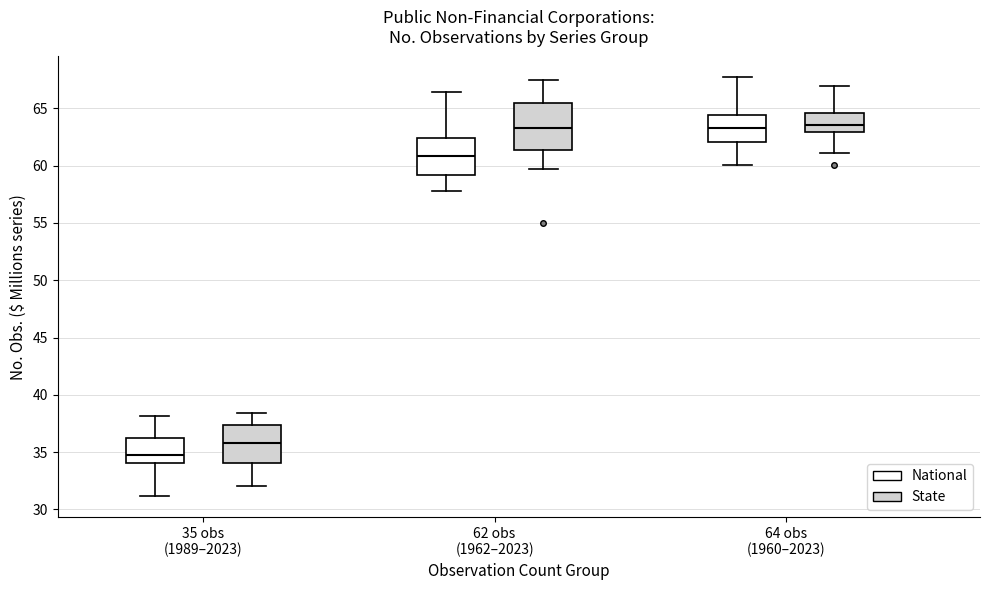

Which box is the tallest, from its lower edge to its upper edge?

62 obs (1962–2023) (State)